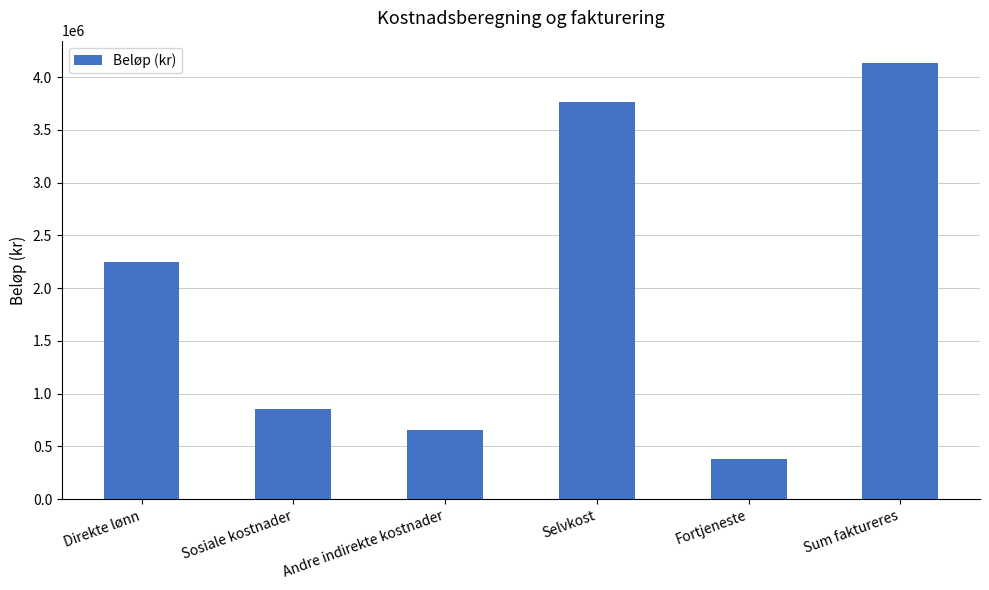

What is the difference between the values at Selvkost and Fortjeneste?

3386430